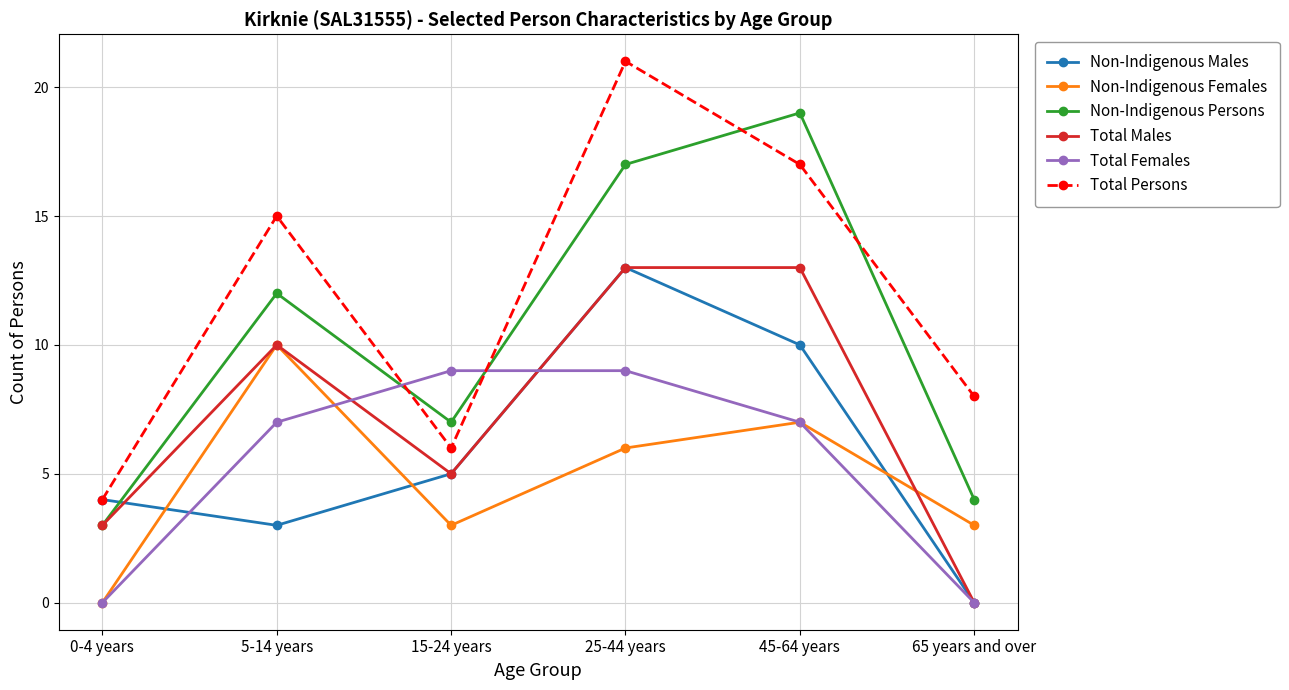

True or false: Non-Indigenous Females has a value of 4 at 0-4 years.

False